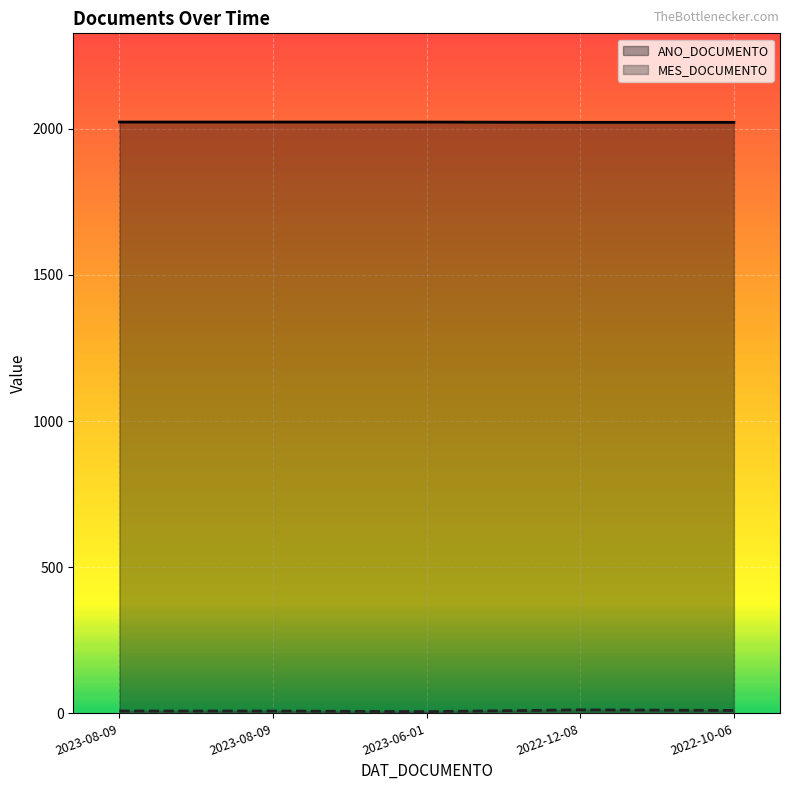

Count the number of categories in the chart.

5